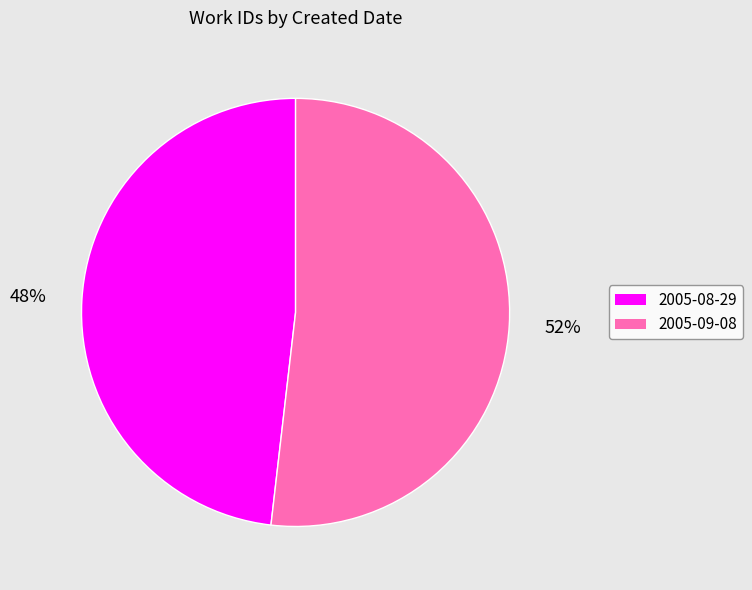

Count the number of slices in the pie.

2